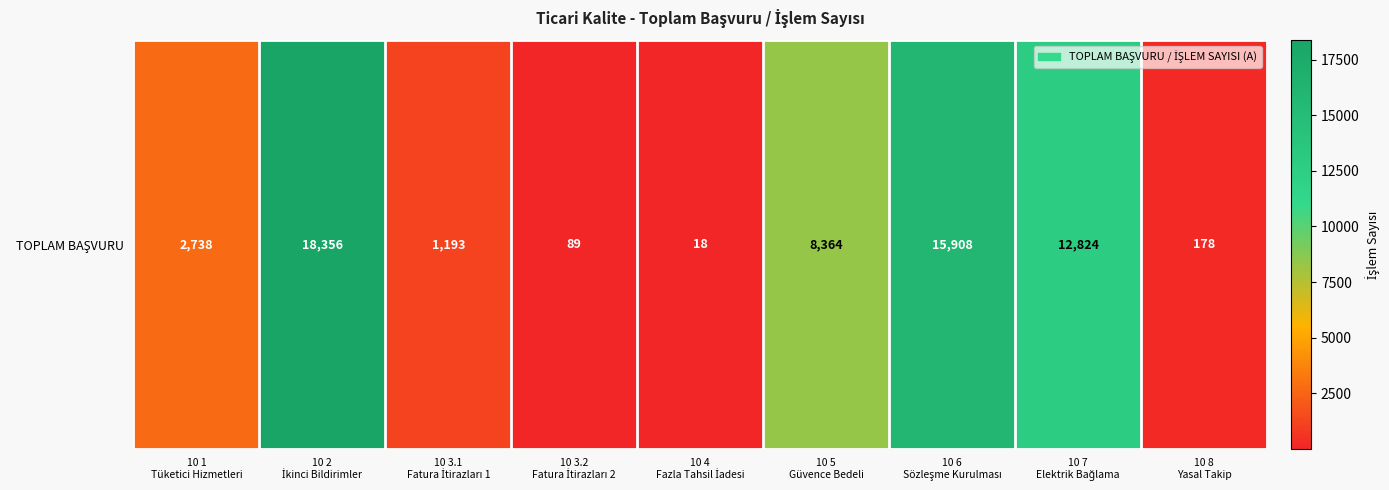

Count the number of values greater than 2738.

4